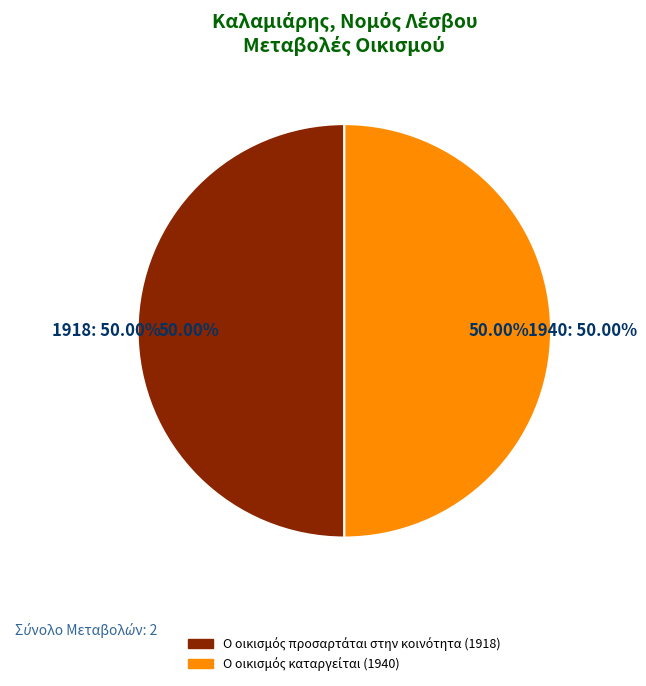

Between Ο οικισμός καταργείται and Ο οικισμός προσαρτάται στην κοινότητα, which is larger?

Ο οικισμός καταργείται